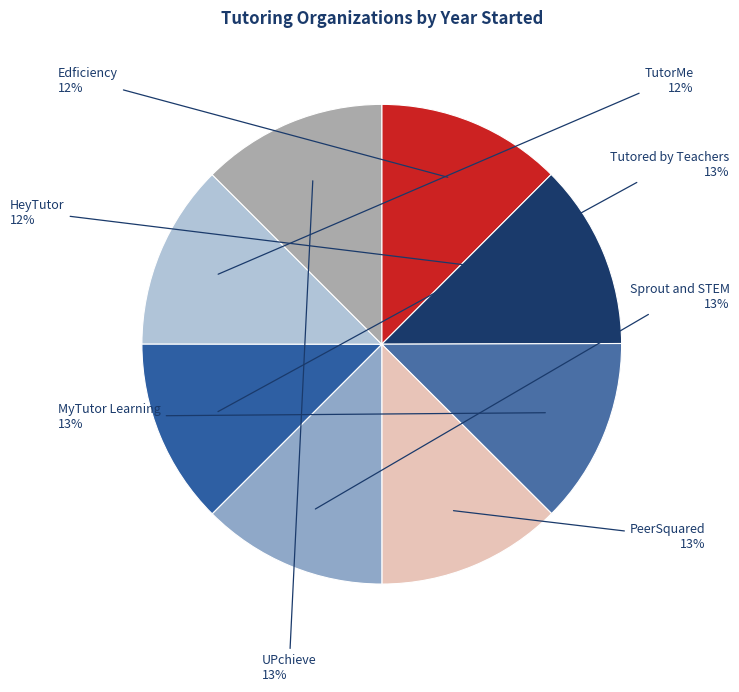

To the nearest percent, what is the average slice percentage?

12%